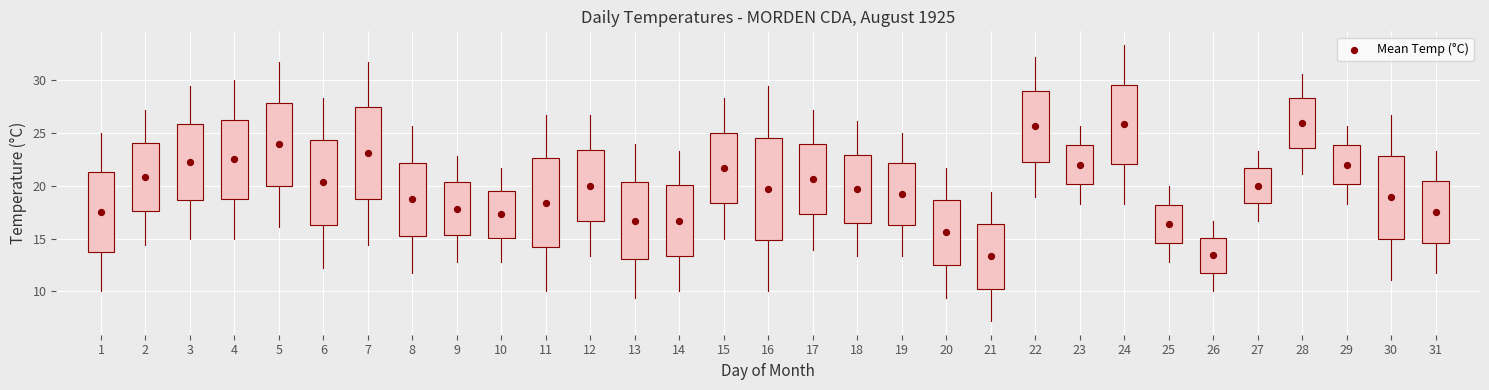

What is the range of X values (max minus min)?

30.0